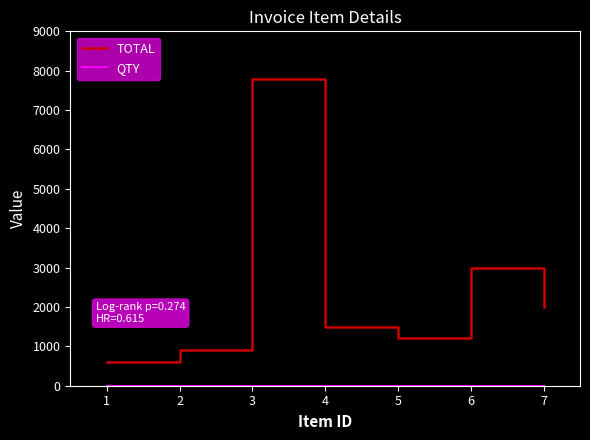

Which category has the highest value in the TOTAL series?

3